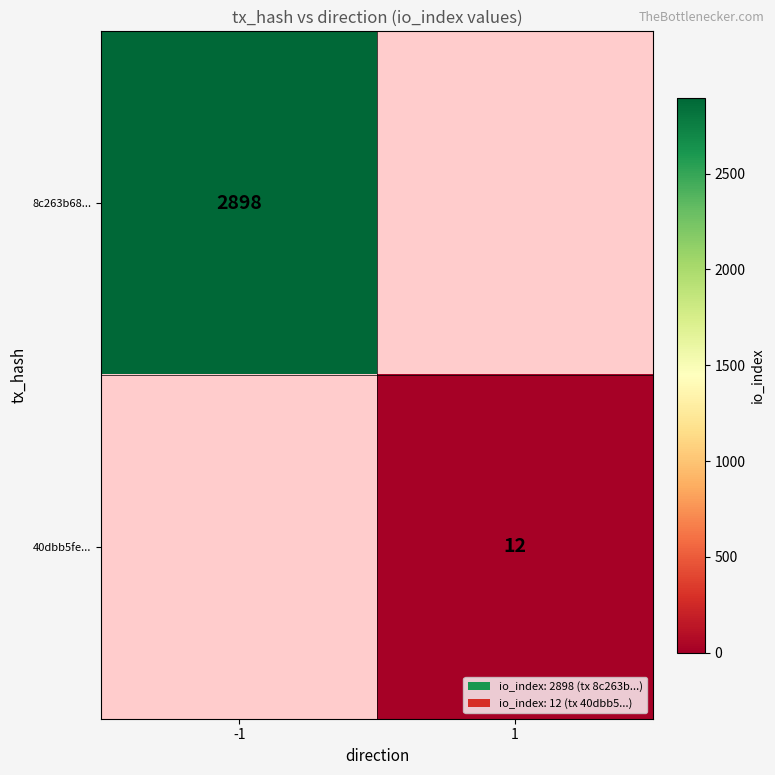

At how many categories does at least one series exceed 598?

1